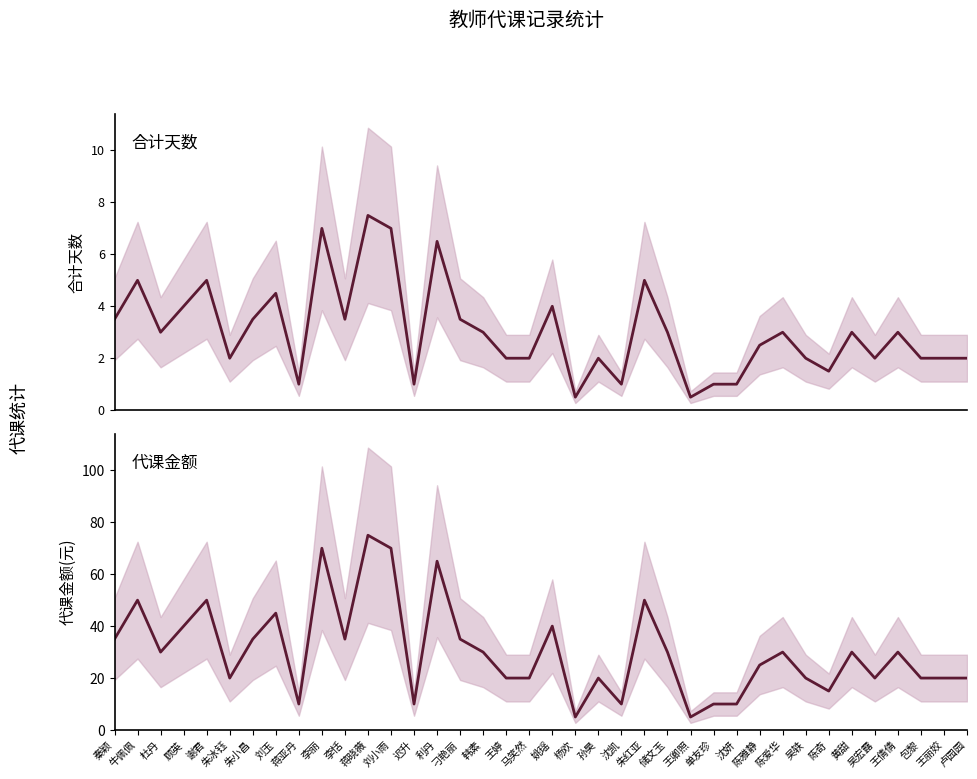

True or false: 合计天数 and 代课金额 cross at least once.

False